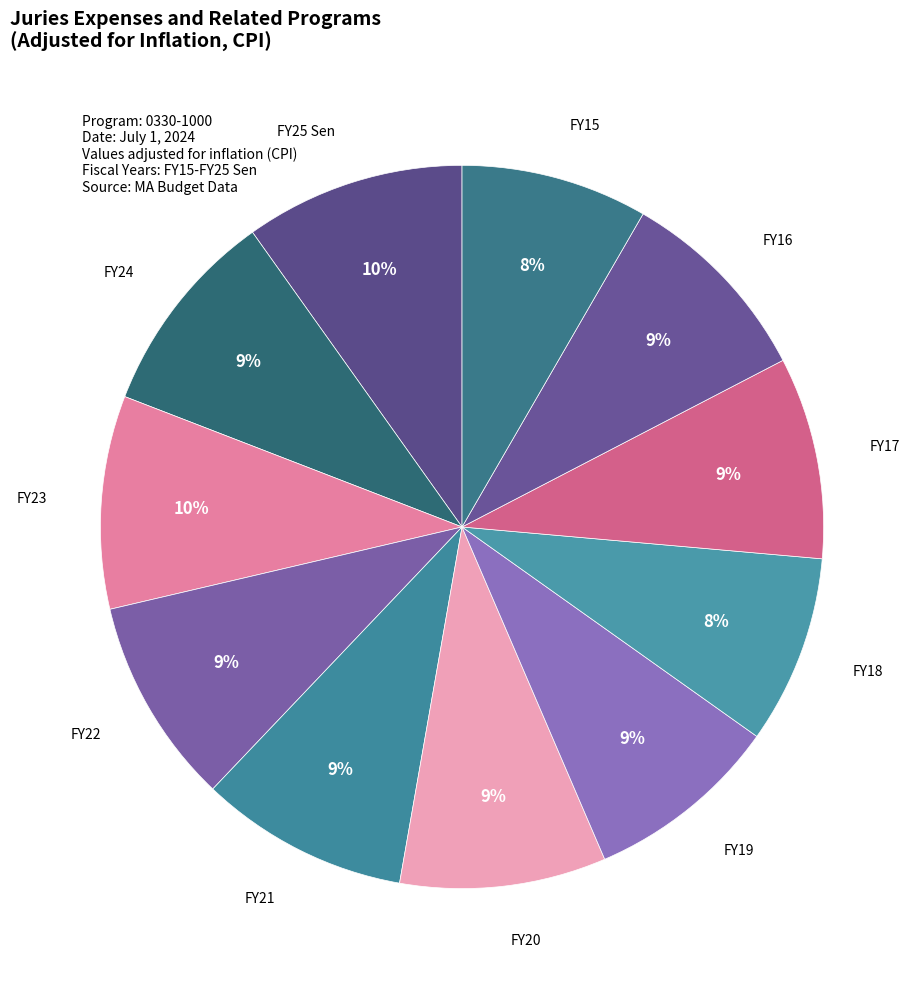

Count the number of slices in the pie.

11